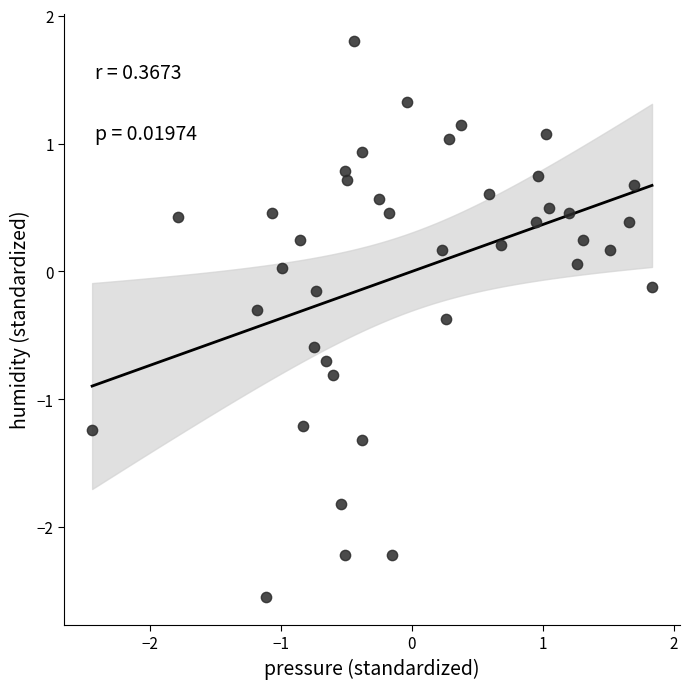

What is the range of X values (max minus min)?

4.3